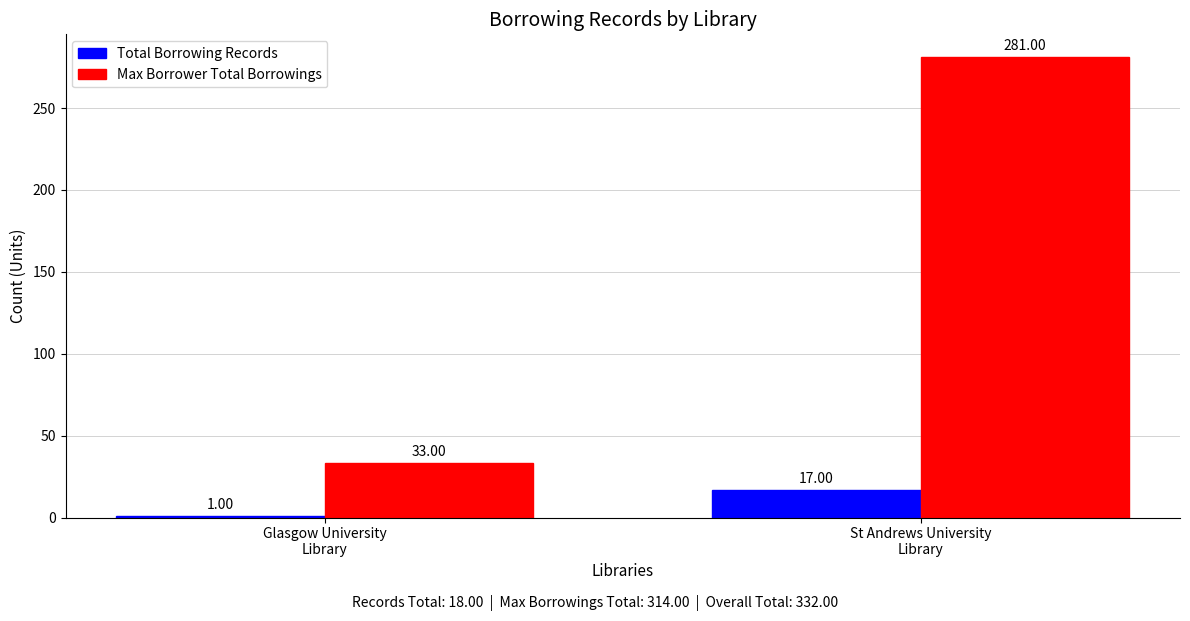

Where is Max Borrower Total Borrowings nearest to the value 157?

Glasgow University
Library